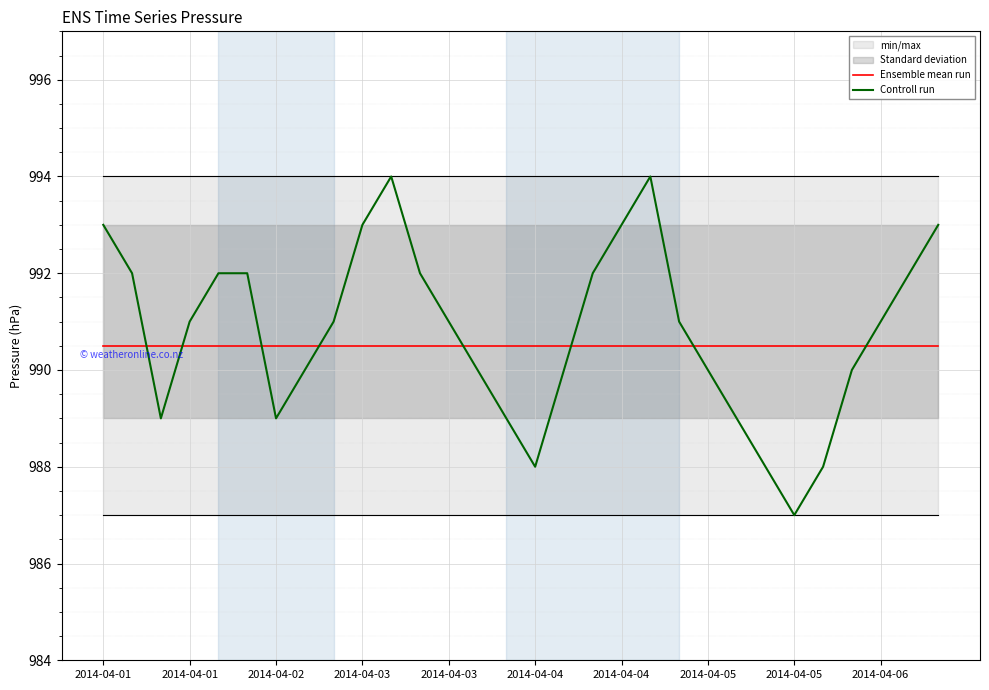

Reading right to left, what are all the values shown in this chart?

Ensemble mean run: 990.5	990.5	990.5	990.5	990.5	990.5	990.5	990.5	990.5	990.5	990.5	990.5	990.5	990.5	990.5	990.5	990.5	990.5	990.5	990.5	990.5	990.5	990.5	990.5	990.5	990.5	990.5	990.5	990.5	990.5
Controll run: 993.0	992.0	991.0	990.0	988.0	987.0	988.0	989.0	990.0	991.0	994.0	993.0	992.0	990.0	988.0	989.0	990.0	991.0	992.0	994.0	993.0	991.0	990.0	989.0	992.0	992.0	991.0	989.0	992.0	993.0